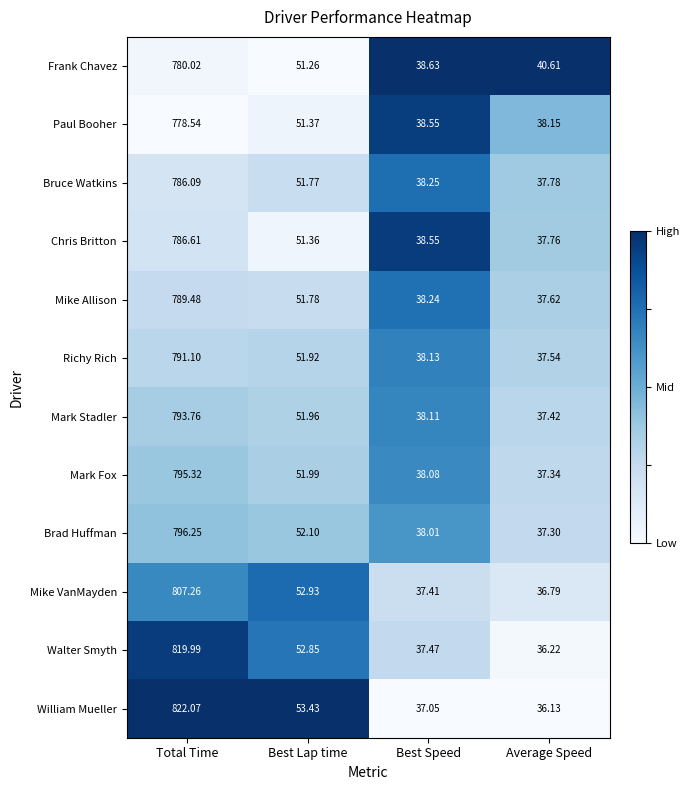

At which category is the sum across all series the highest?

Total Time